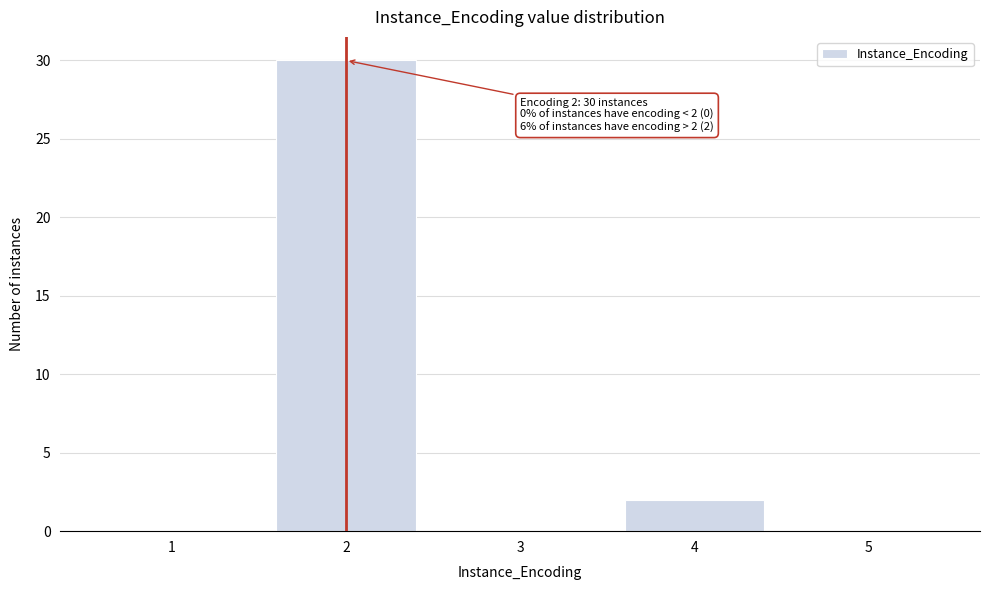

Over which range of the x-axis is the bar tallest?

1.5 to 2.5